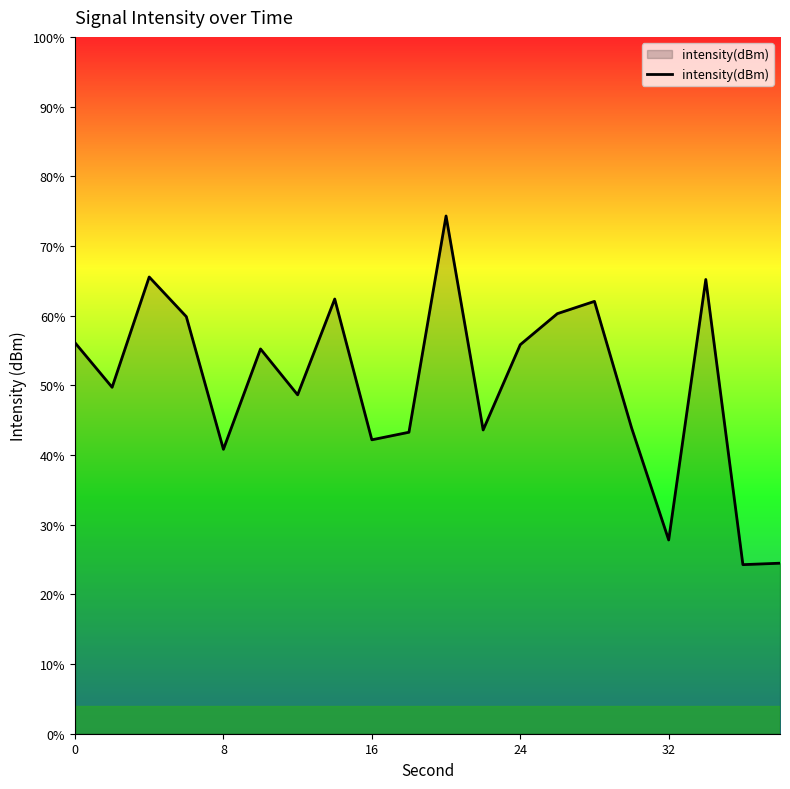

How many interior local valleys (lower than both neighbors) does the data have?

7